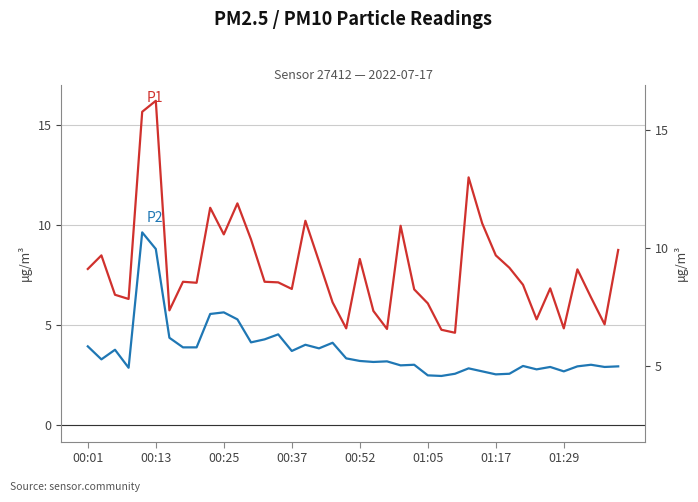

How many distinct data groups are displayed?

2